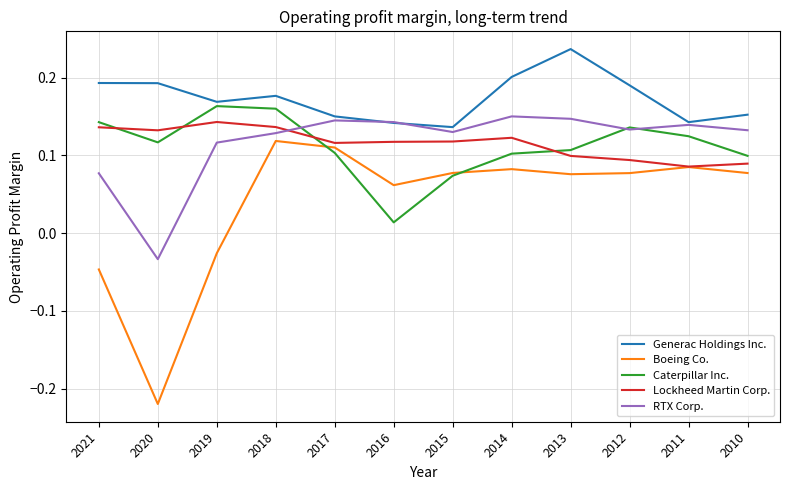

At which label is Caterpillar Inc. closest to 0?

2016